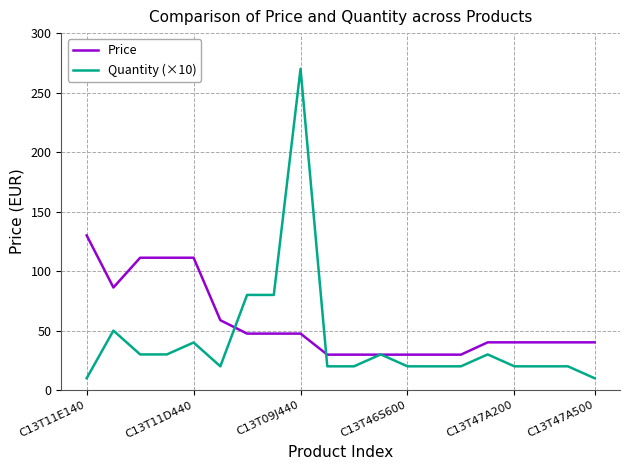

Which series has the widest spread of values?

Quantity (×10)